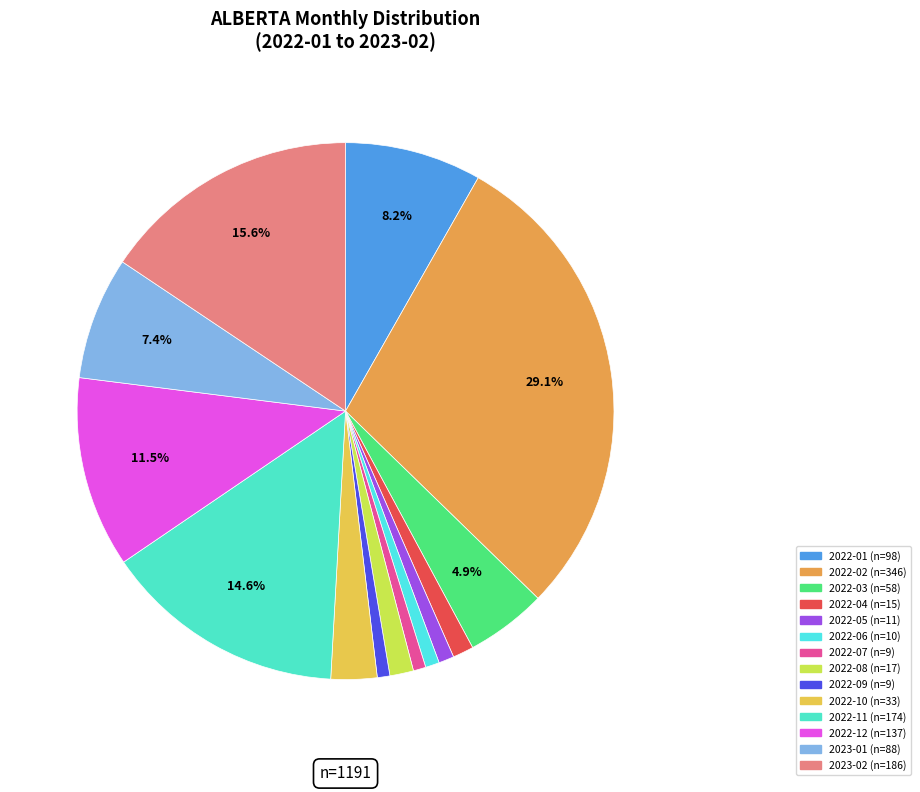

Count the number of slices in the pie.

14